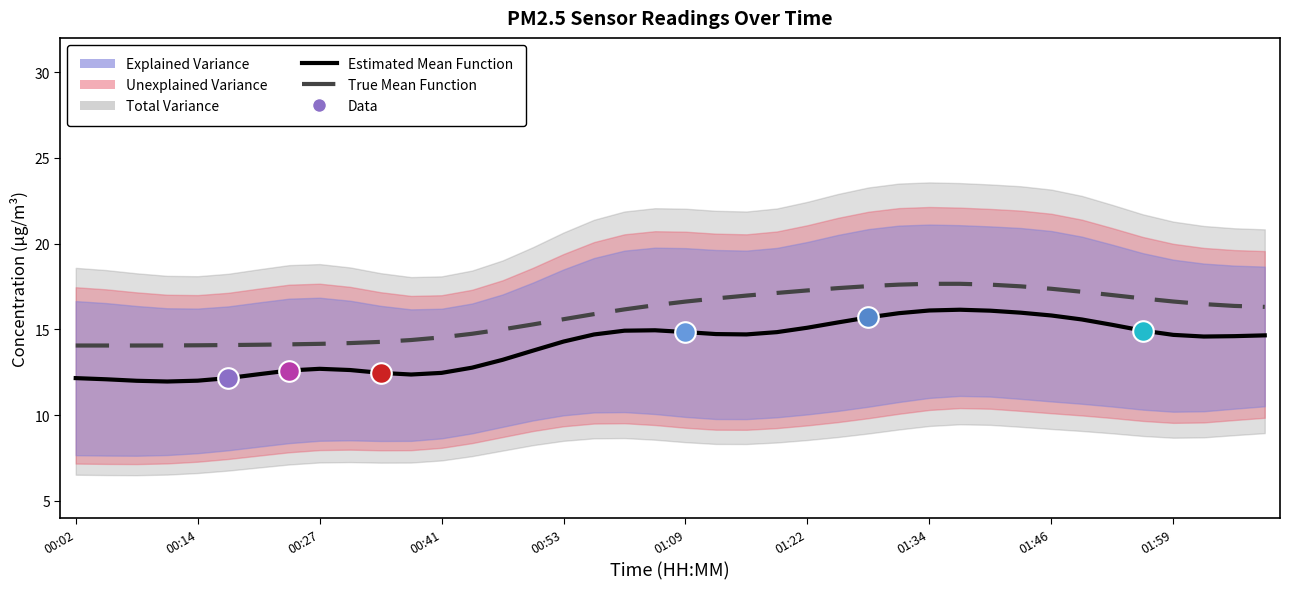

At how many categories does at least one series exceed 15?

25